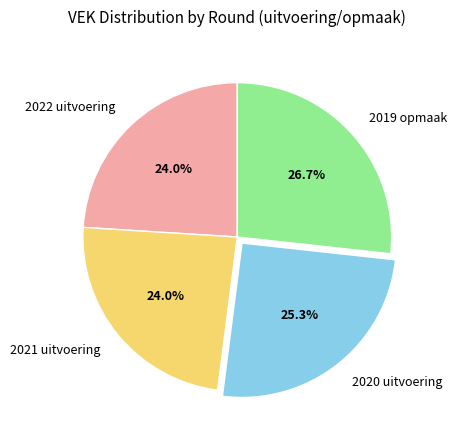

Does 2020 uitvoering account for over 50% of the chart?

No